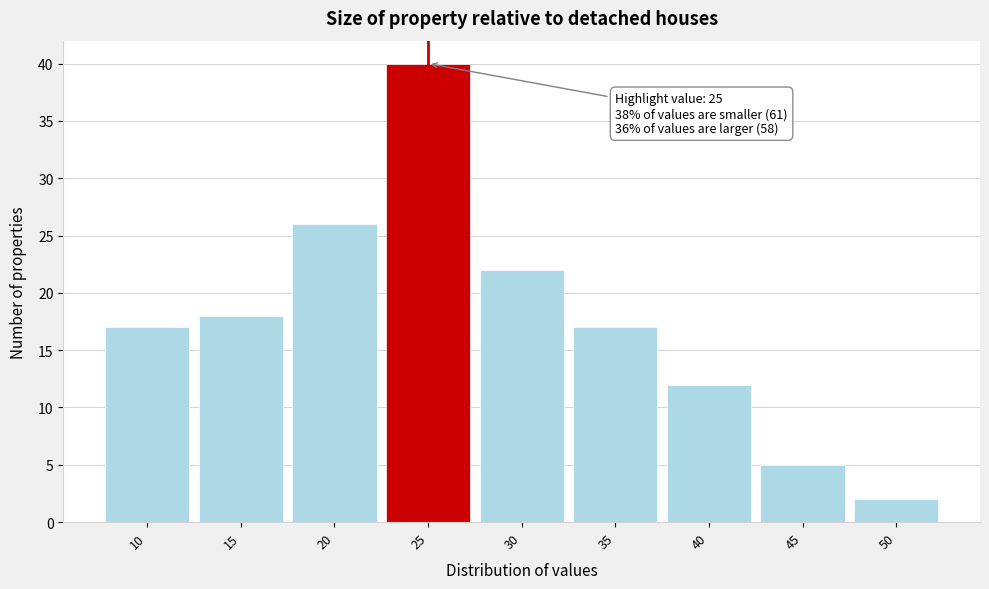

Which range on the x-axis has the tallest bar?

22.5 to 27.5